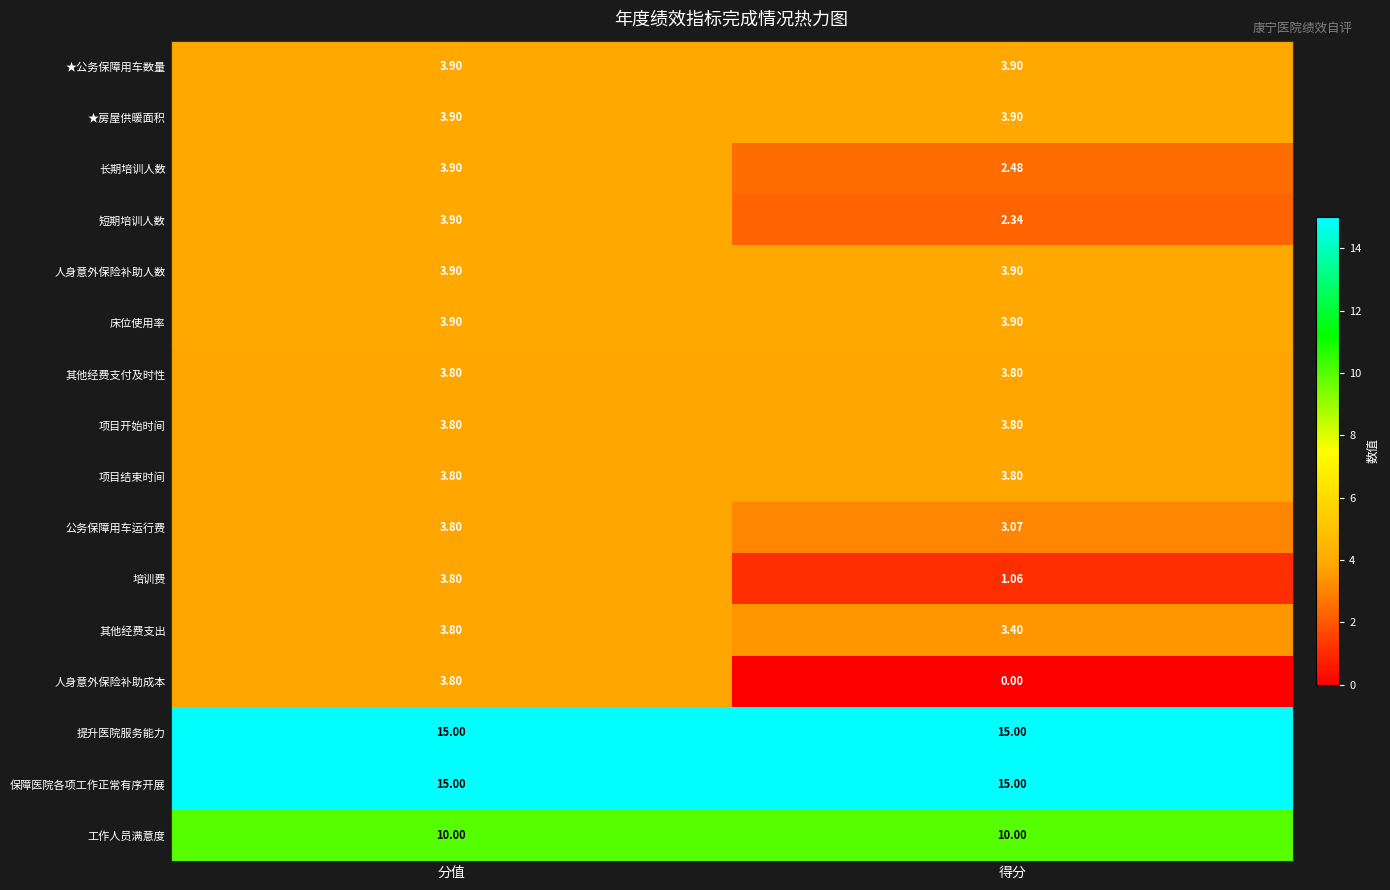

Which series has the largest range (max minus min)?

人身意外保险补助成本